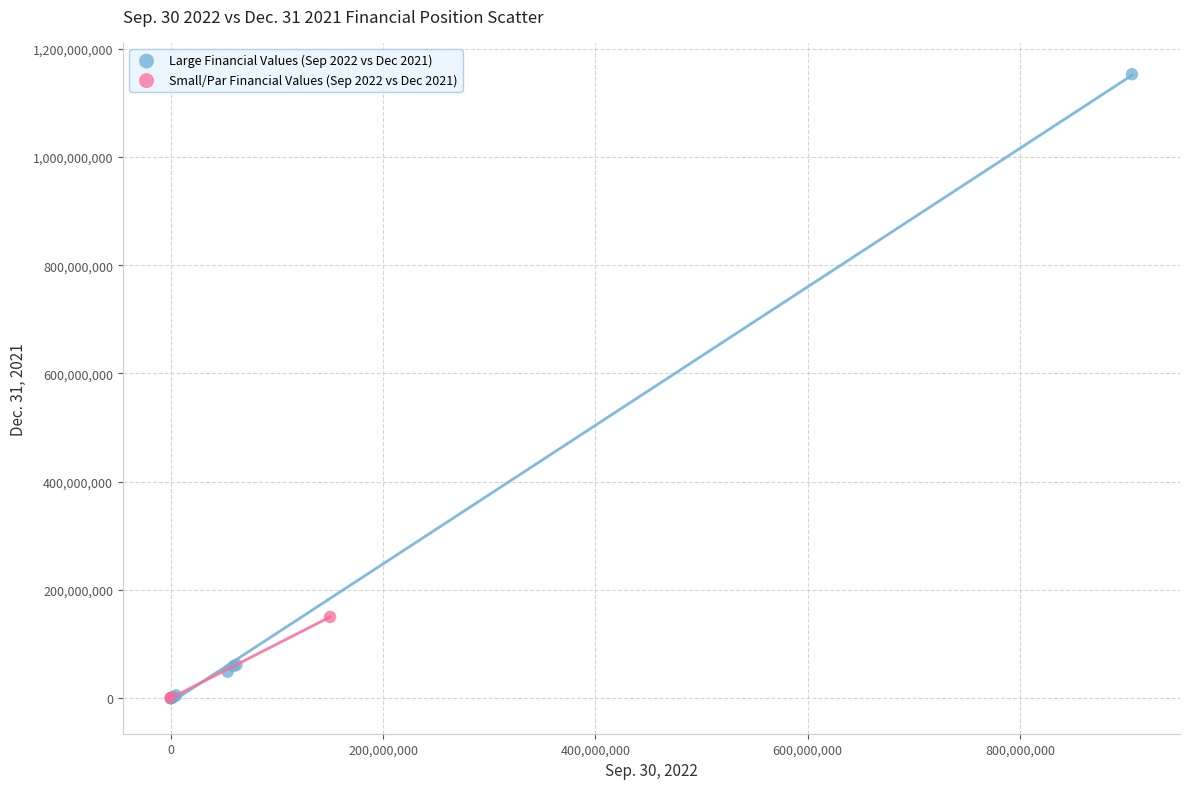

Which series has the largest Y range (max minus min)?

Large Financial Values (Sep 2022 vs Dec 2021)